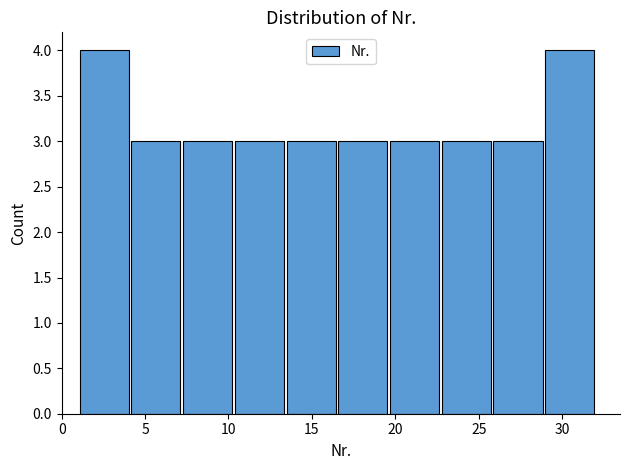

Reading left to right, transcribe this chart: for each bar, give the range it covers on the x-axis and its height. Neither the bar edges nor the heights are printed on the chart, so give them approximately, as read against the axes.

1.0 to 4.1: 4
4.1 to 7.2: 3
7.2 to 10.3: 3
10.3 to 13.4: 3
13.4 to 16.5: 3
16.5 to 19.6: 3
19.6 to 22.7: 3
22.7 to 25.8: 3
25.8 to 28.9: 3
28.9 to 32.0: 4